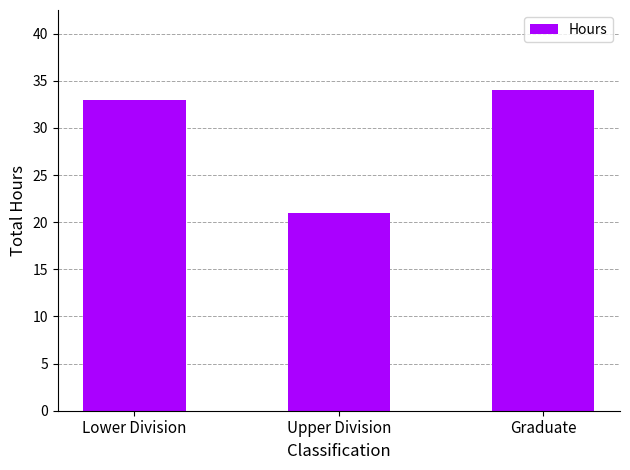

Approximately how many times larger is the value at Upper Division compared to Graduate?

0.6